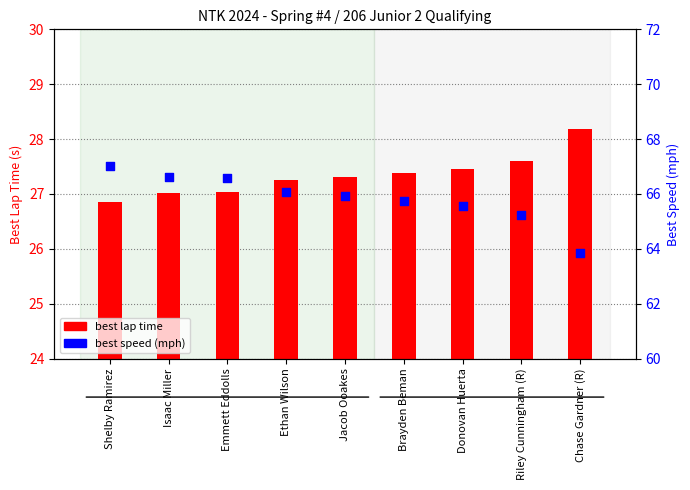

What is the total value across all series at Isaac Miller?

93.6